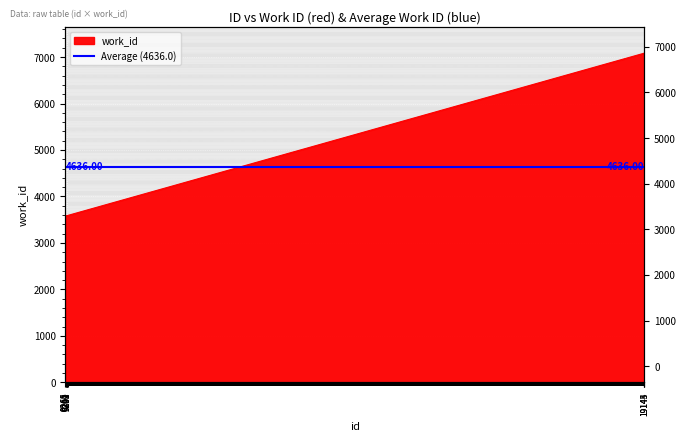

Rank the categories by value from highest to lowest.

19143, 19144, 19145, 9289, 9291, 9293, 9301, 9282, 9268, 9265